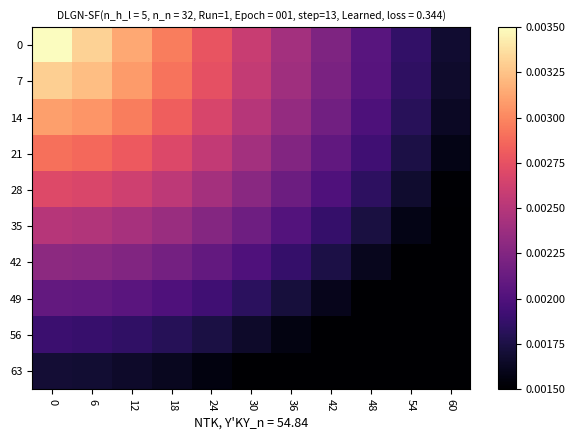

Reading left to right, list all the values displayed in this chart.

0: 0=0.0	6=0.0	12=0.0	18=0.0	24=0.0	30=0.0	36=0.0	42=0.0	48=0.0	54=0.0	60=0.0
7: 0=0.0	6=0.0	12=0.0	18=0.0	24=0.0	30=0.0	36=0.0	42=0.0	48=0.0	54=0.0	60=0.0
14: 0=0.0	6=0.0	12=0.0	18=0.0	24=0.0	30=0.0	36=0.0	42=0.0	48=0.0	54=0.0	60=0.0
21: 0=0.0	6=0.0	12=0.0	18=0.0	24=0.0	30=0.0	36=0.0	42=0.0	48=0.0	54=0.0	60=0.0
28: 0=0.0	6=0.0	12=0.0	18=0.0	24=0.0	30=0.0	36=0.0	42=0.0	48=0.0	54=0.0	60=0.0
35: 0=0.0	6=0.0	12=0.0	18=0.0	24=0.0	30=0.0	36=0.0	42=0.0	48=0.0	54=0.0	60=0.0
42: 0=0.0	6=0.0	12=0.0	18=0.0	24=0.0	30=0.0	36=0.0	42=0.0	48=0.0	54=0.0	60=0.0
49: 0=0.0	6=0.0	12=0.0	18=0.0	24=0.0	30=0.0	36=0.0	42=0.0	48=0.0	54=0.0	60=0.0
56: 0=0.0	6=0.0	12=0.0	18=0.0	24=0.0	30=0.0	36=0.0	42=0.0	48=0.0	54=0.0	60=0.0
63: 0=0.0	6=0.0	12=0.0	18=0.0	24=0.0	30=0.0	36=0.0	42=0.0	48=0.0	54=0.0	60=0.0